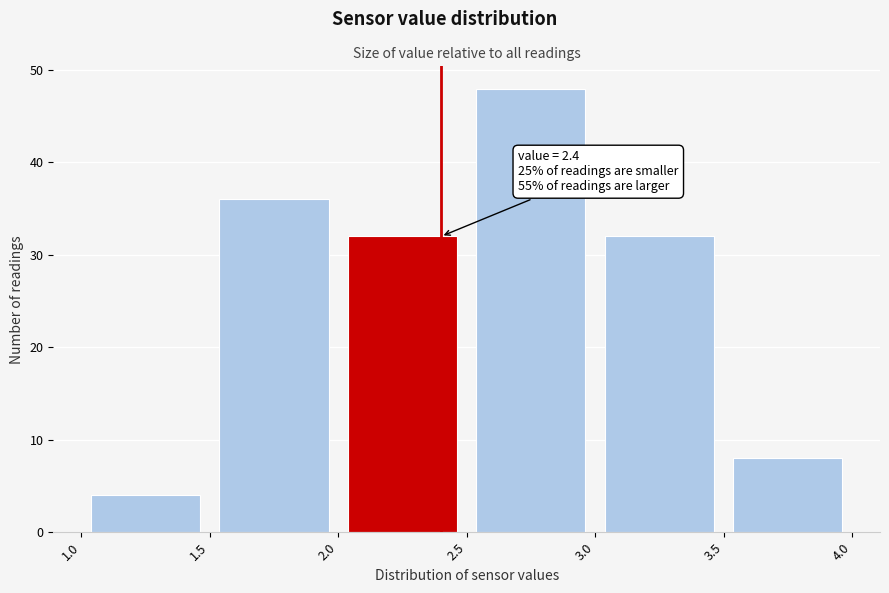

Over which range of the x-axis is the bar tallest?

2.5 to 3.0